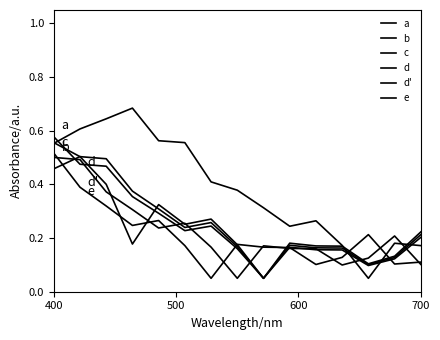

Is this an area chart (filled region under the line)?

No